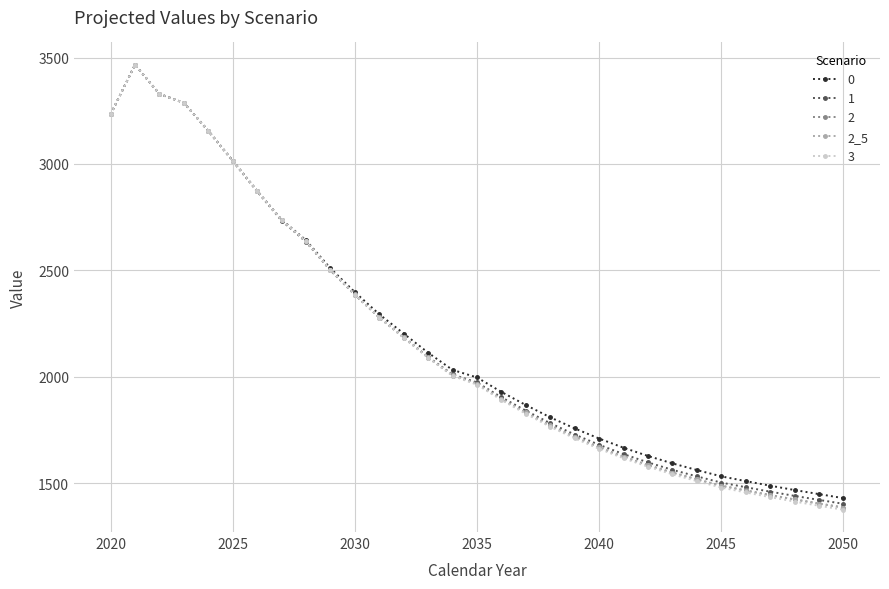

At how many categories does at least one series exceed 2151?

13